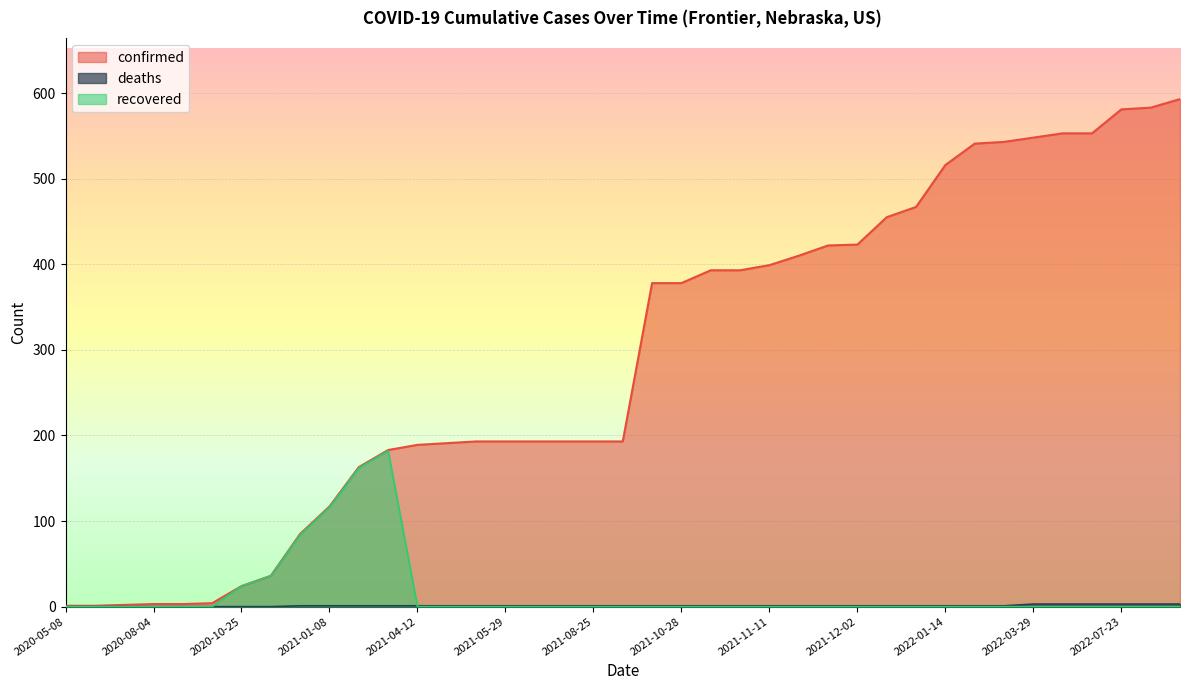

True or false: deaths and recovered cross at least once.

True